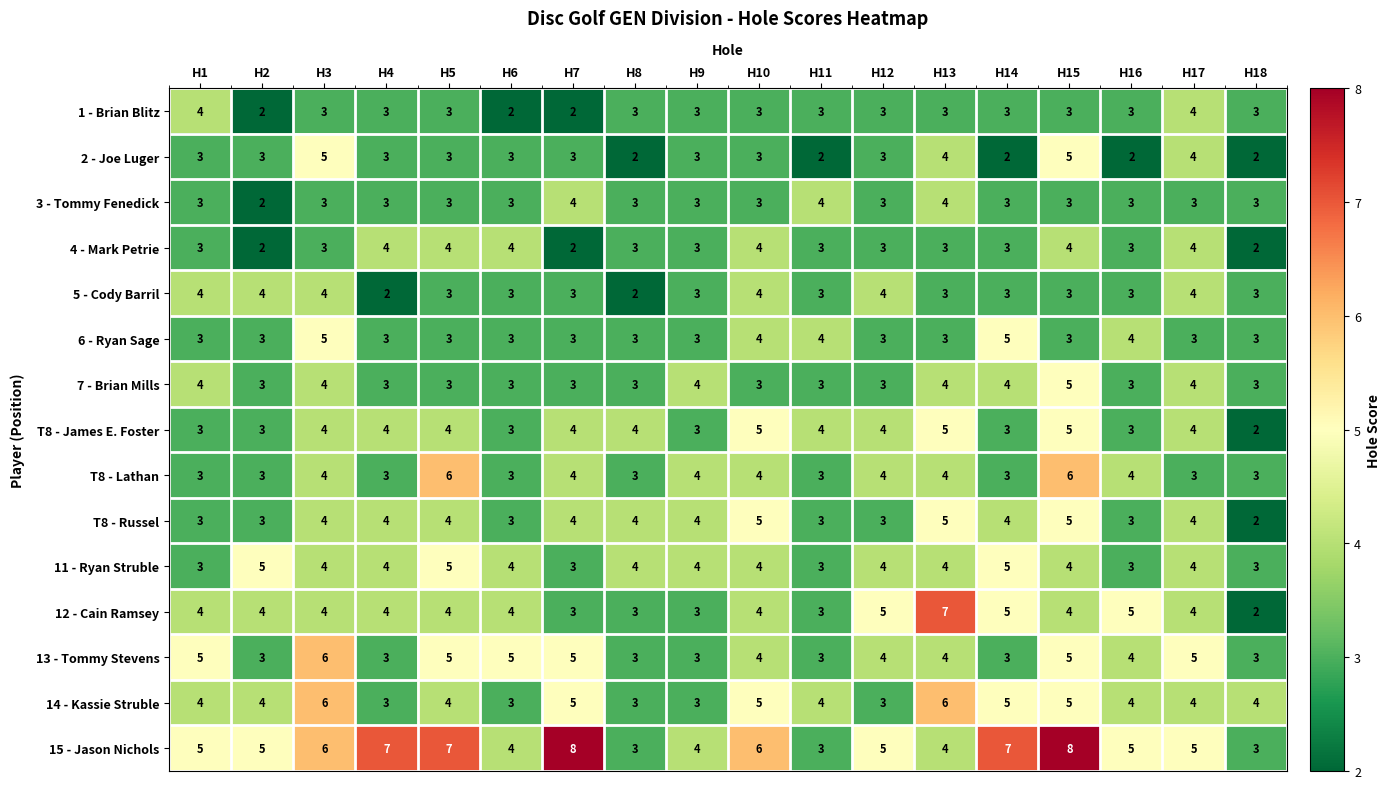

What is the greatest value displayed?

8